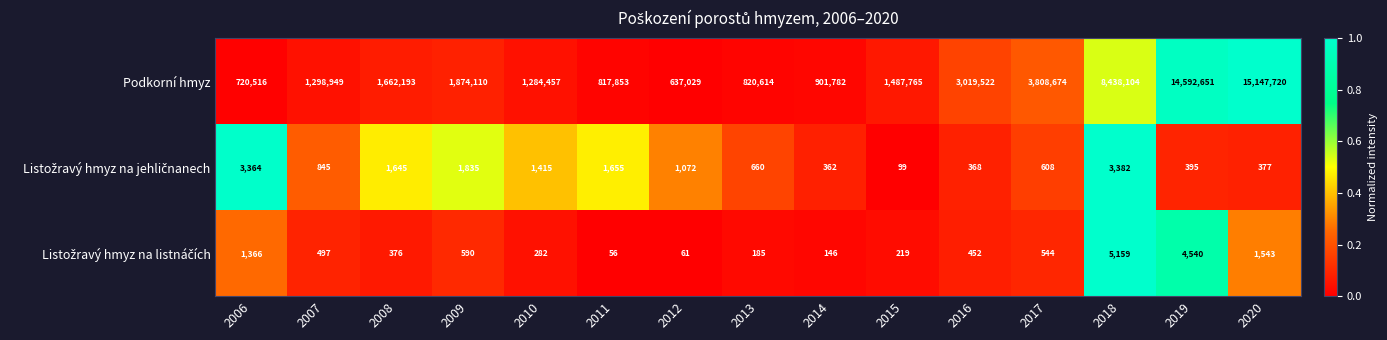

List the labels in order of Podkorní hmyz value, smallest first.

2012, 2006, 2011, 2013, 2014, 2010, 2007, 2015, 2008, 2009, 2016, 2017, 2018, 2019, 2020